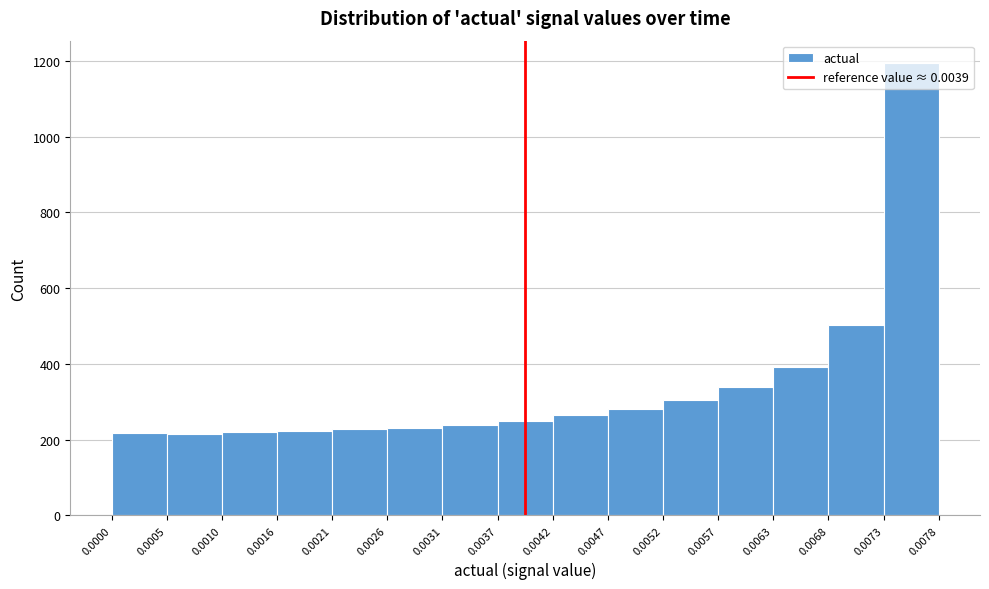

Reading left to right, list every bar in this chart as the range it spans on the x-axis followed by its height. The values are not printed on the chart, so give them approximately, as read against the axis.

0.0000 to 0.0005: 220
0.0005 to 0.0010: 220
0.0010 to 0.0016: 220
0.0016 to 0.0021: 220
0.0021 to 0.0026: 220
0.0026 to 0.0031: 240
0.0031 to 0.0037: 240
0.0037 to 0.0042: 240
0.0042 to 0.0047: 260
0.0047 to 0.0052: 280
0.0052 to 0.0057: 300
0.0057 to 0.0063: 340
0.0063 to 0.0068: 400
0.0068 to 0.0073: 500
0.0073 to 0.0078: 1200